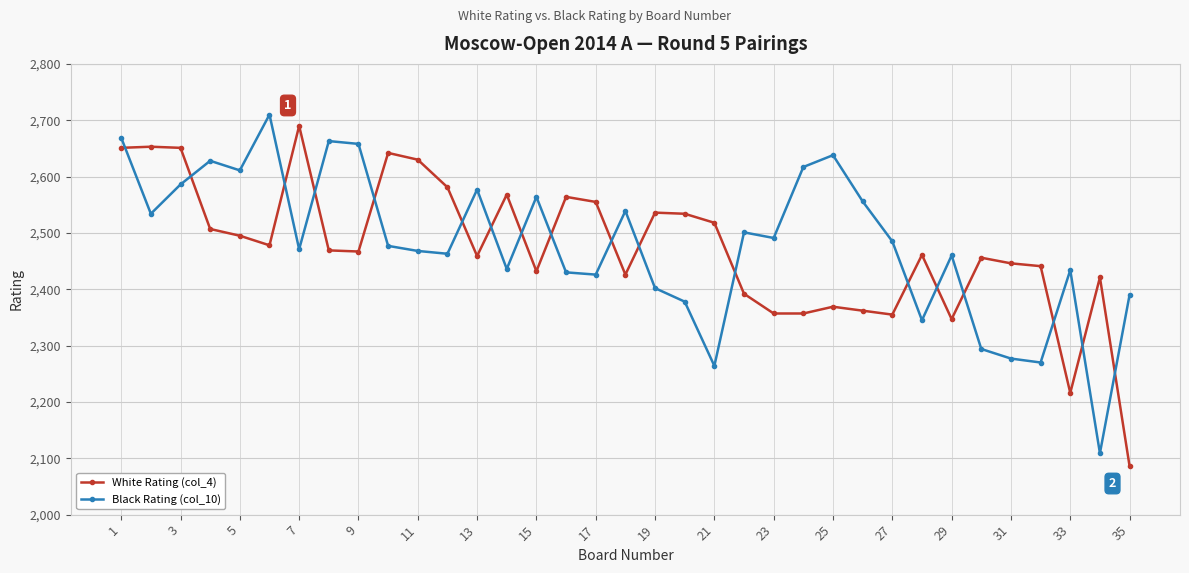

Does the chart have visible grid lines?

Yes